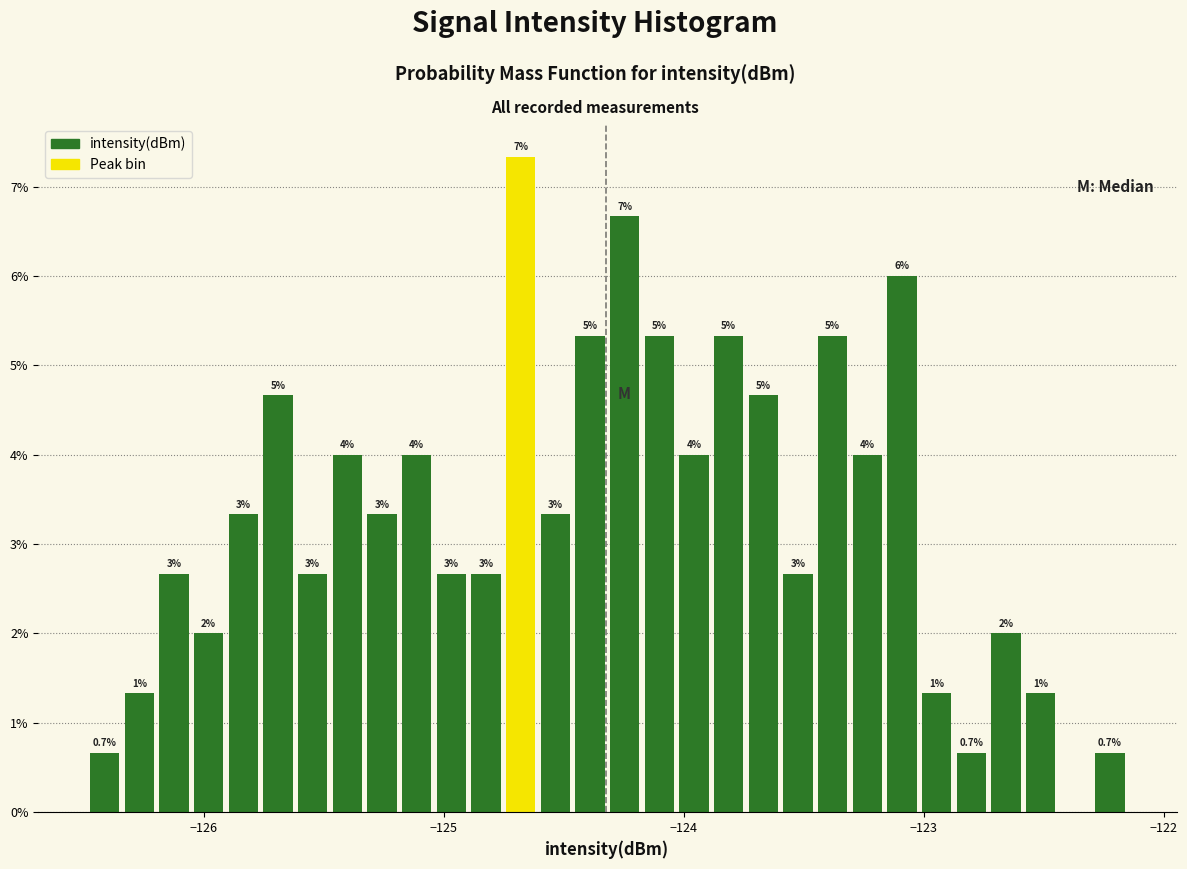

Read against the x-axis, roughly where is the centre of the tallest bar?

-124.7